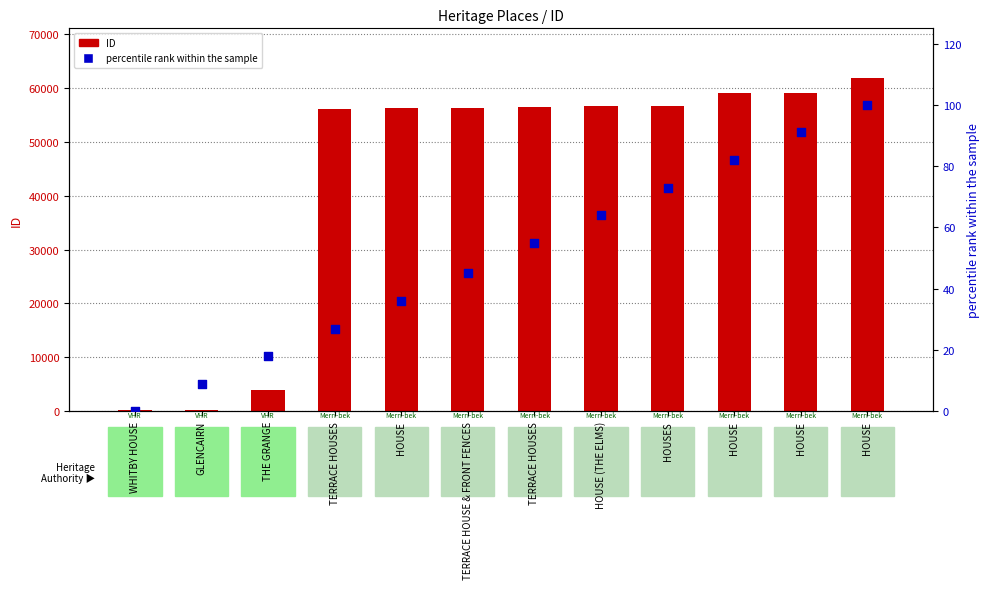

What is the total value across all series at WHITBY HOUSE?

174